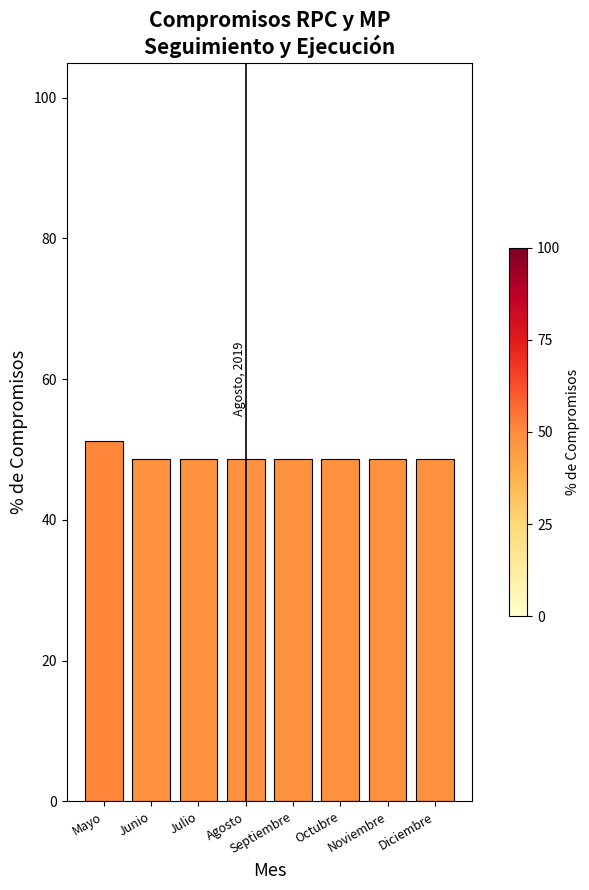

How many values are between 48 and 49?

7